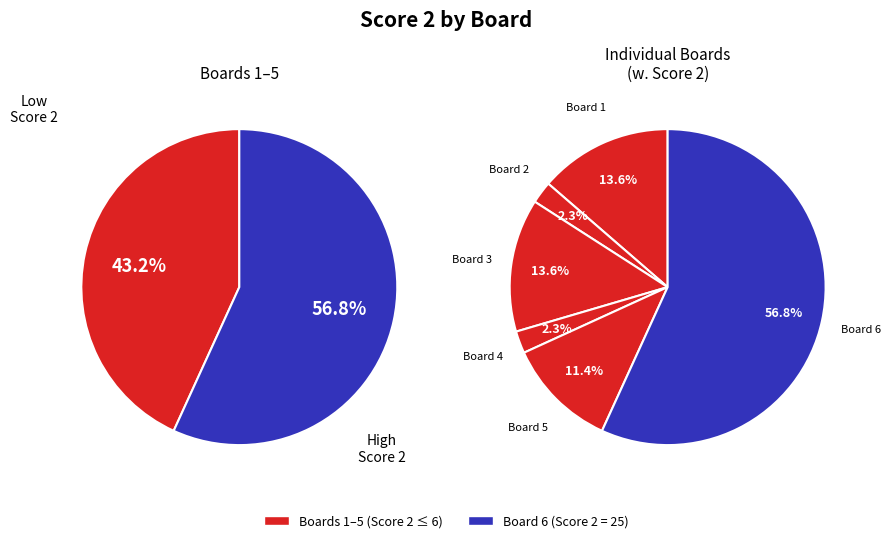

To the nearest percent, what is the combined percentage of Board 4 and Board 6?

59%